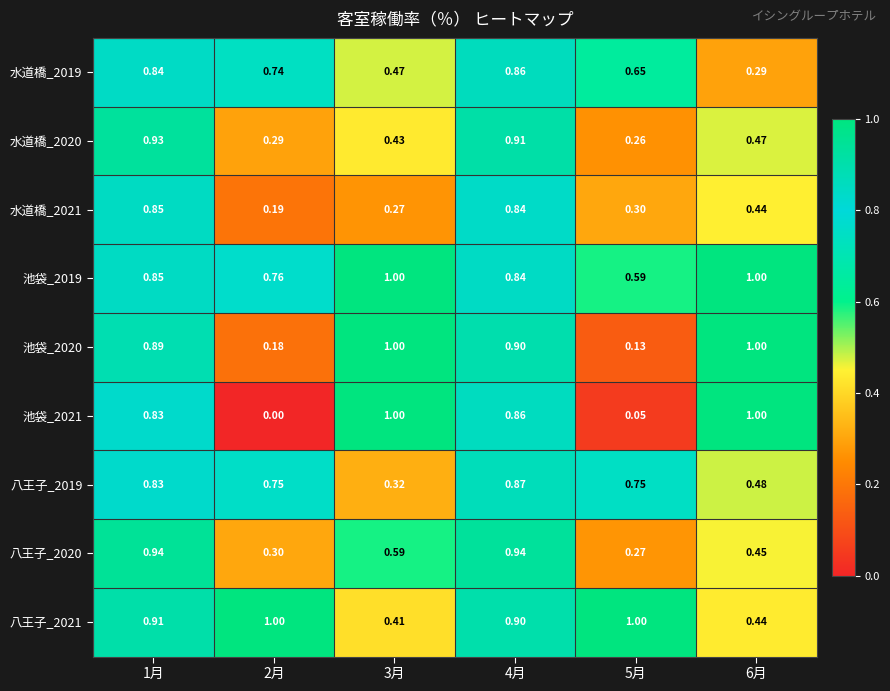

Between 1月 and 4月, which series saw the biggest shift?

八王子_2019